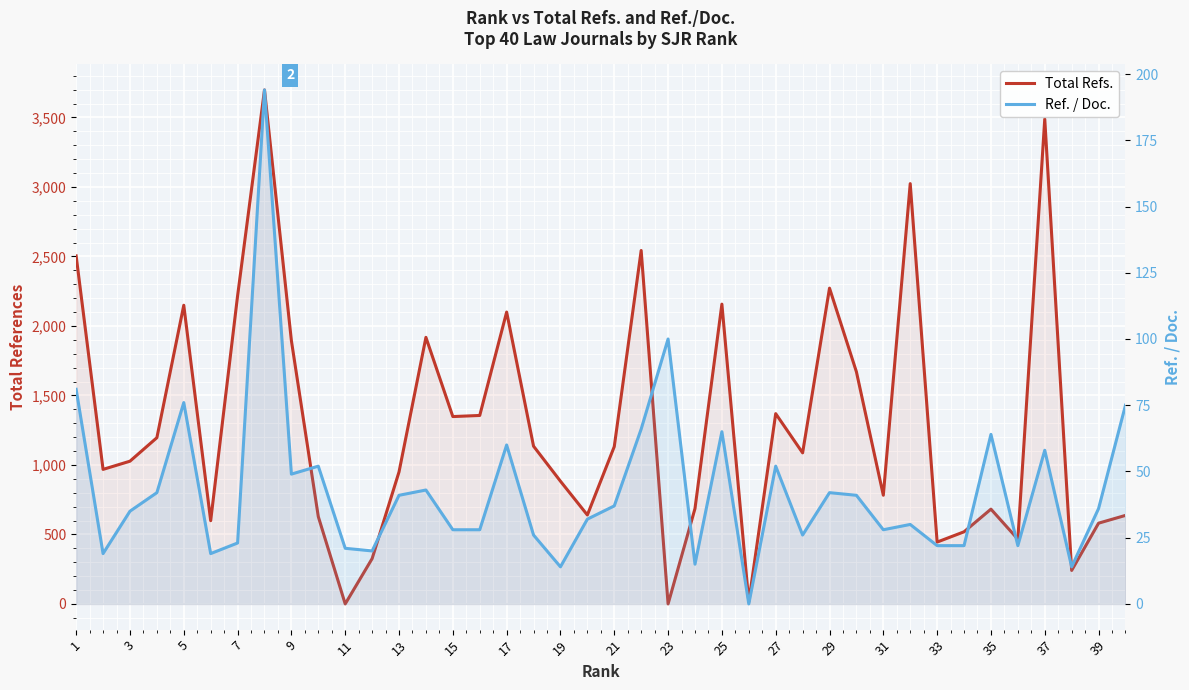

Reading right to left, transcribe all the data shown in this chart.

Total Refs.: 637	581	241	3489	466	682	519	445	3024	782	1670	2272	1087	1369	15	2157	686	0	2543	1132	640	883	1135	2100	1356	1348	1918	950	326	0	628	1894	3698	2217	599	2149	1196	1027	968	2504
Ref. / Doc.: 75	36	14	58	22	64	22	22	30	28	41	42	26	52	0	65	15	100	66	37	32	14	26	60	28	28	43	41	20	21	52	49	194	23	19	76	42	35	19	81